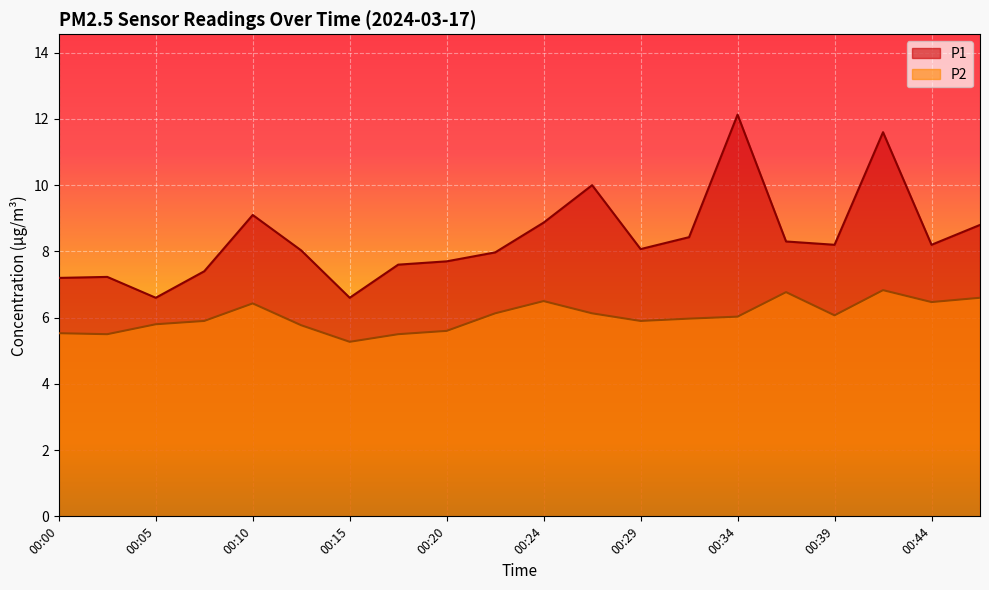

What is the total value across all series at 00:10?

15.5